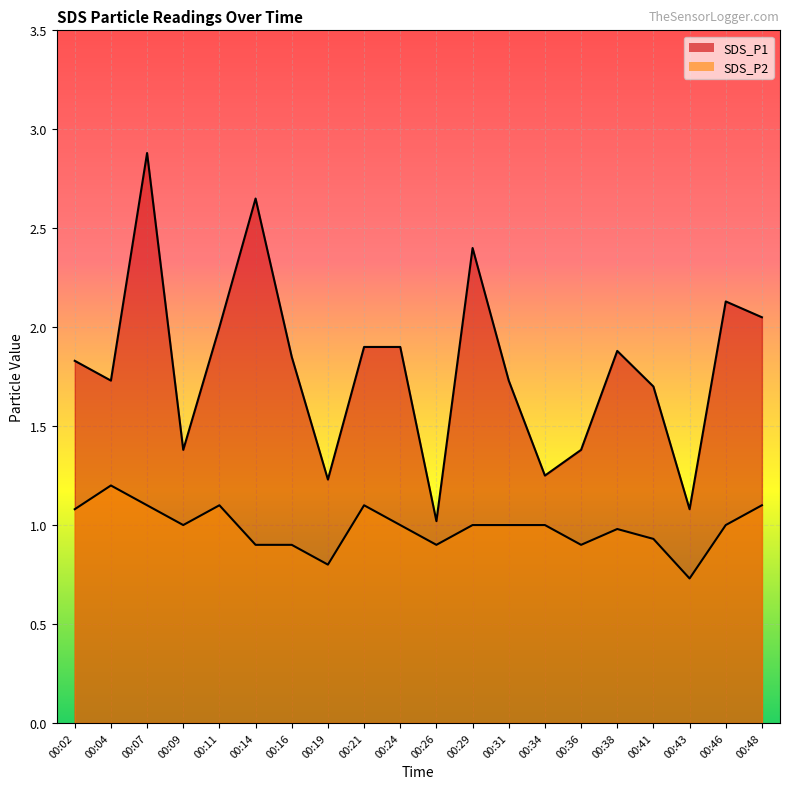

Which has a higher value, 00:46 or 00:21?

00:46